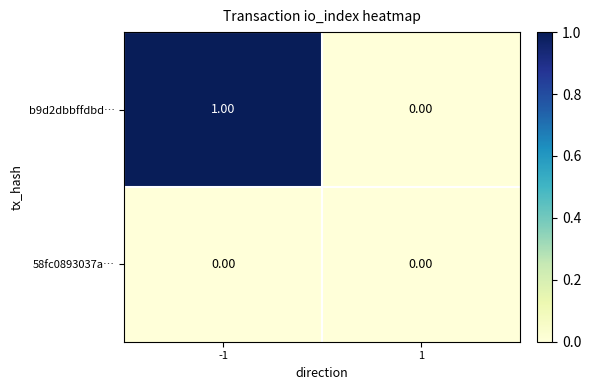

Which label corresponds to the largest value in the chart?

-1